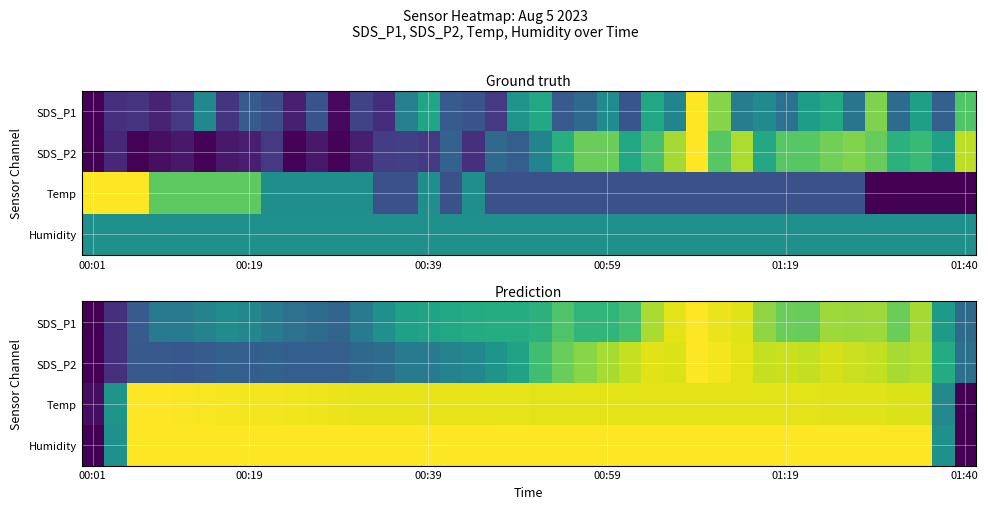

Where is Humidity nearest to the value 0?

00:01